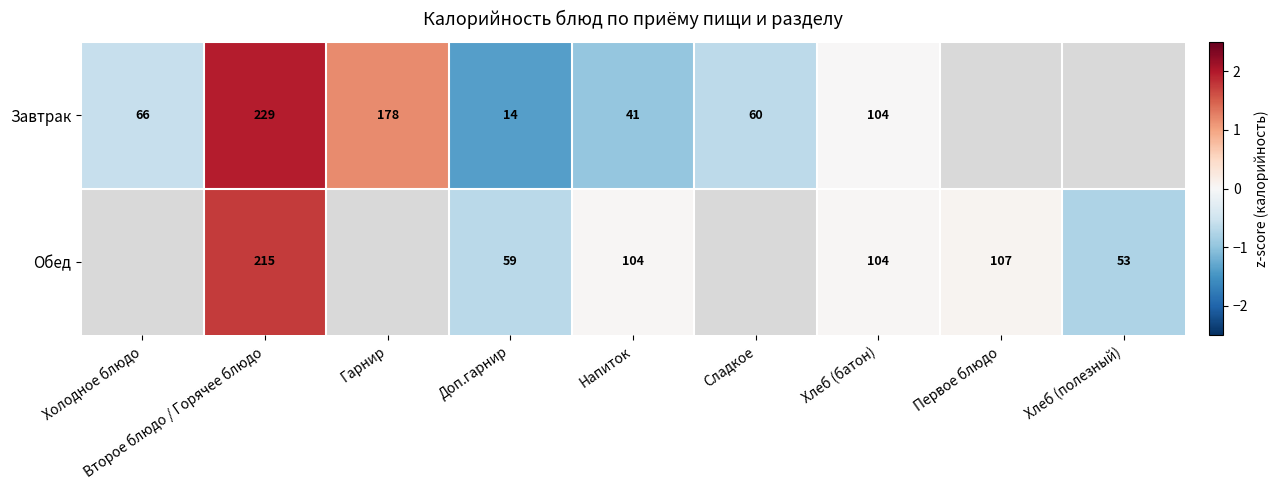

Which label corresponds to the smallest value in the chart?

Доп.гарнир